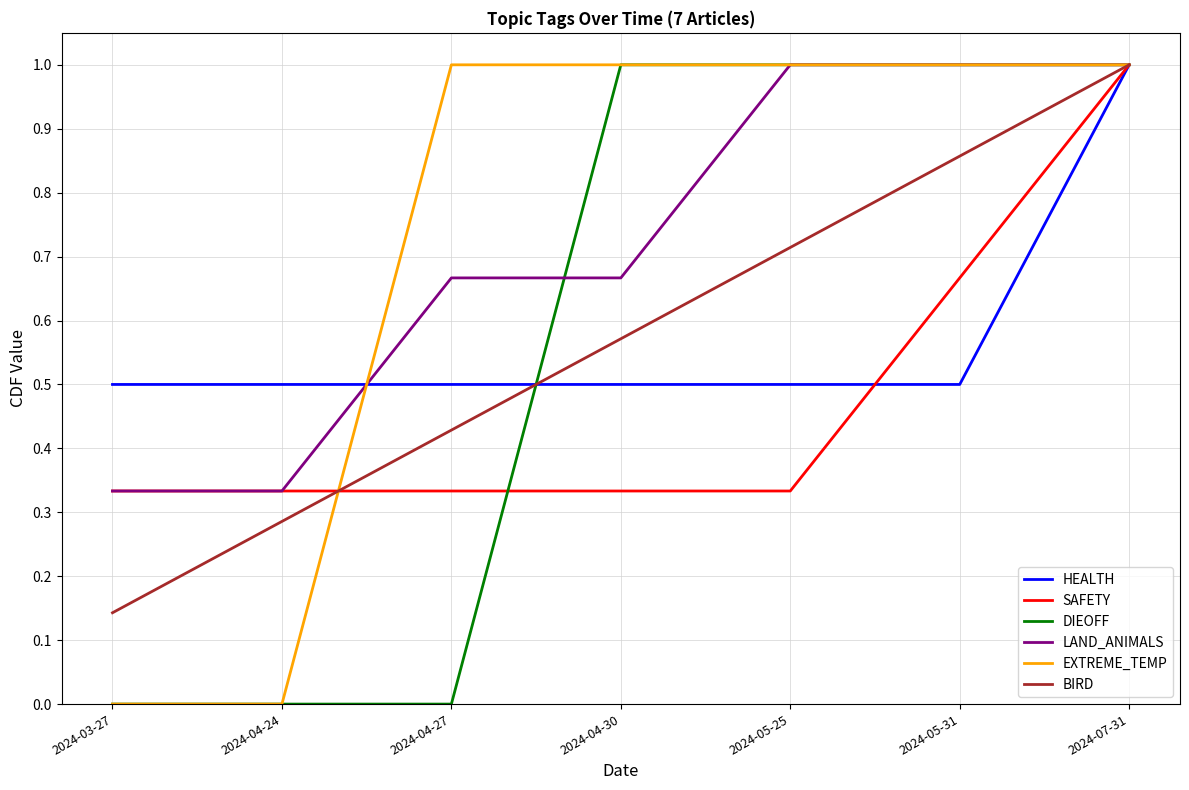

What position from the left is 2024-05-31?

6